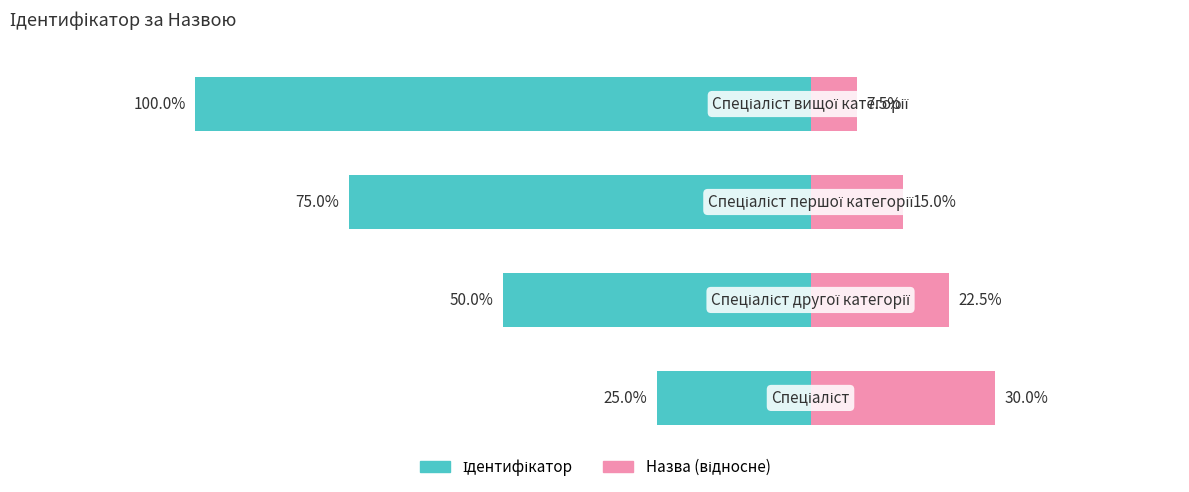

The value of Ідентифікатор at 2 is -45.1. True or false?

False